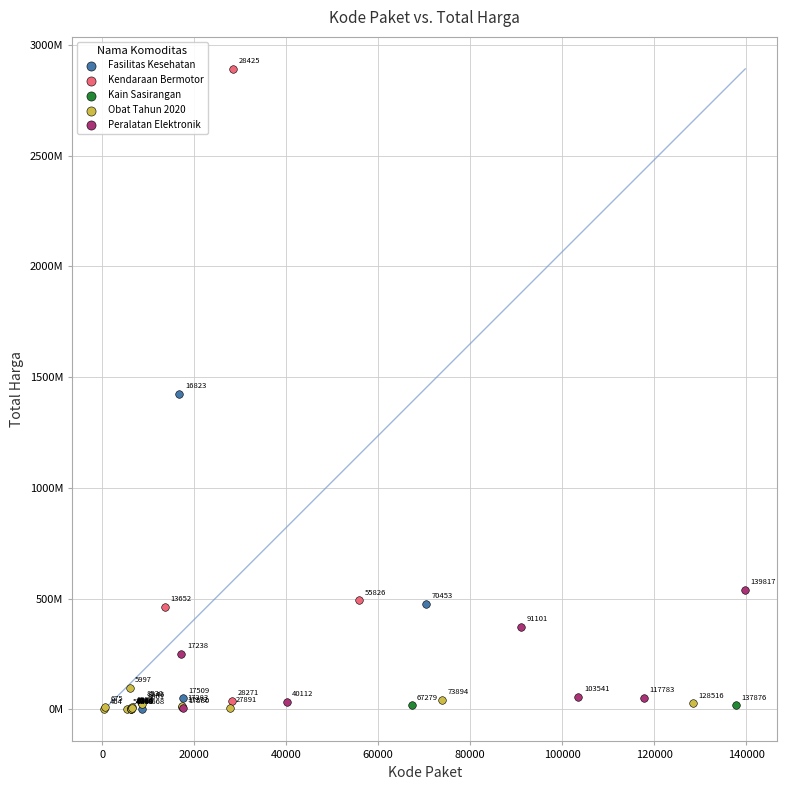

Which series reaches the maximum Y coordinate?

Kendaraan Bermotor